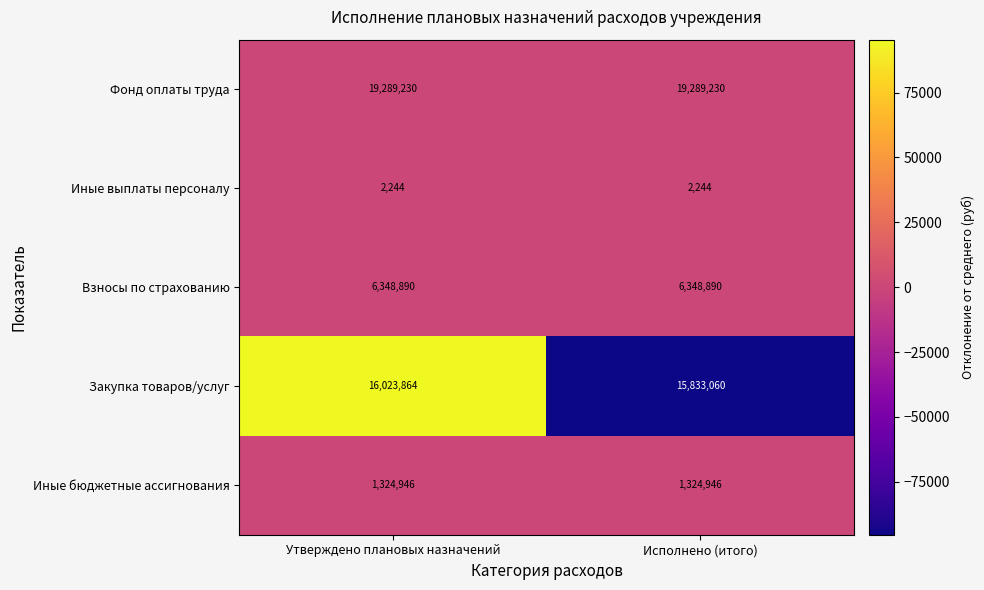

Read the Взносы по страхованию value at Исполнено (итого).

6348890